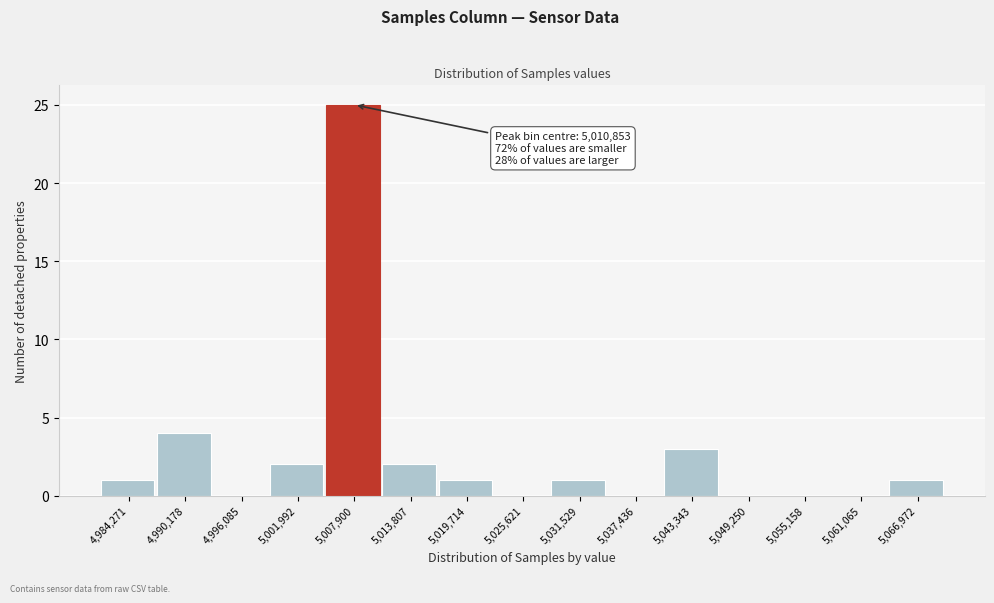

Reading right to left, extract all data points from this chart.

5,066,972=1	5,061,065=0	5,055,158=0	5,049,250=0	5,043,343=3	5,037,436=0	5,031,529=1	5,025,621=0	5,019,714=1	5,013,807=2	5,007,900=25	5,001,992=2	4,996,085=0	4,990,178=4	4,984,271=1